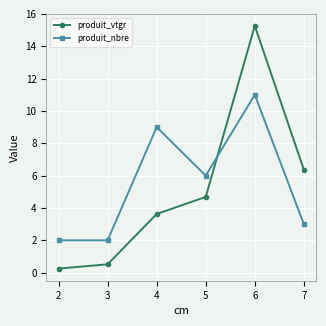

Rank the series by their average value, from lowest to highest.

produit_vtgr, produit_nbre